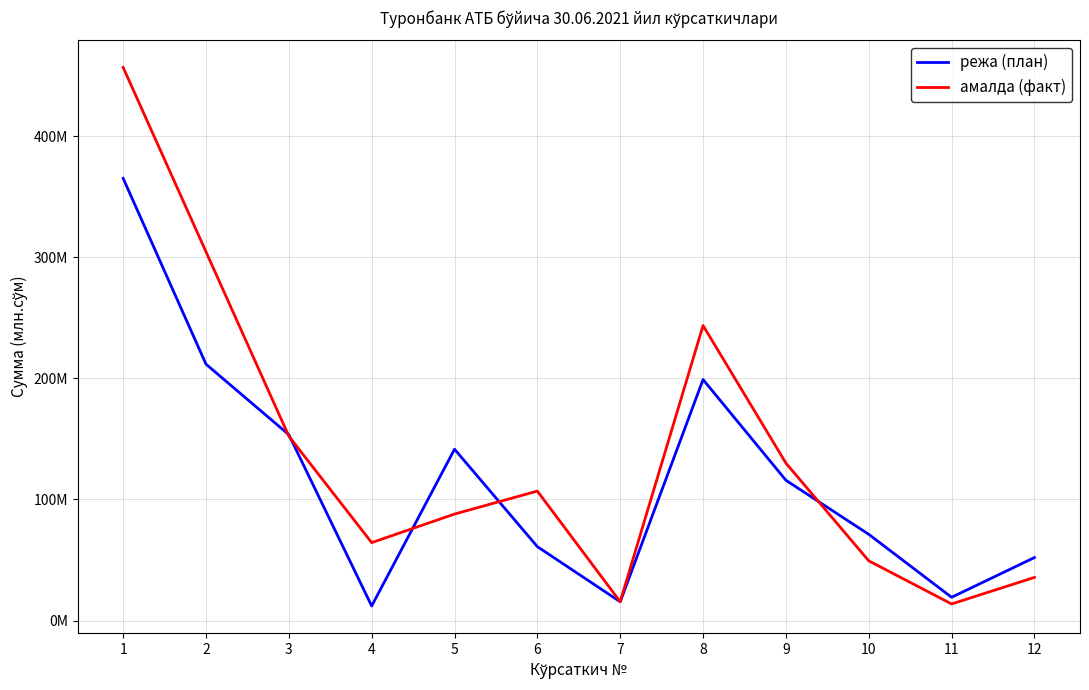

How many times do режа (план) and амалда (факт) cross each other?

5